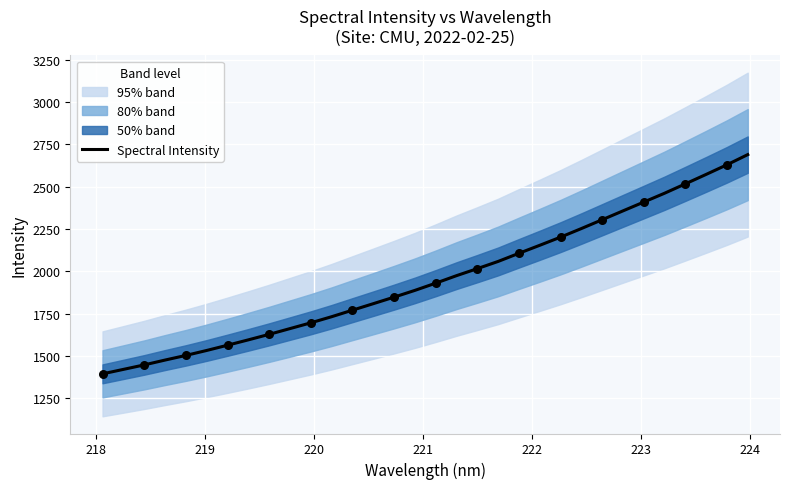

What is the lowest value of the Spectral Intensity series?

1394.6